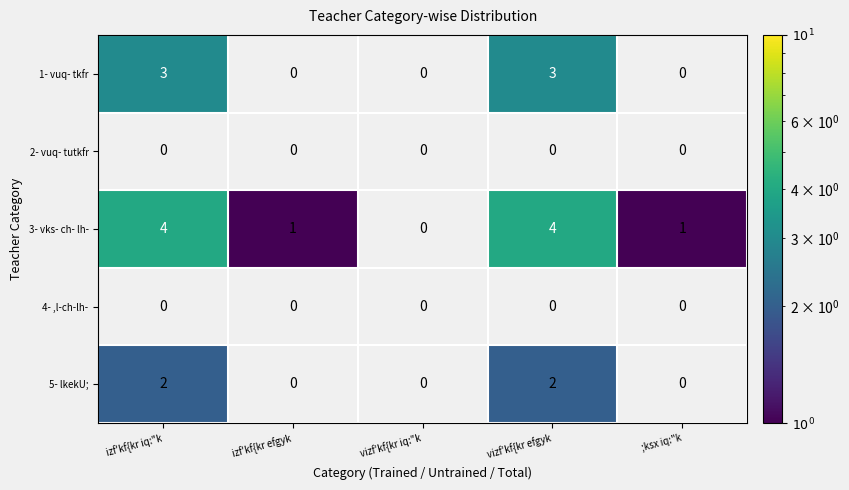

True or false: 3- vks- ch- lh- has a value of 7 at izf'kf{kr iq:"k.

False